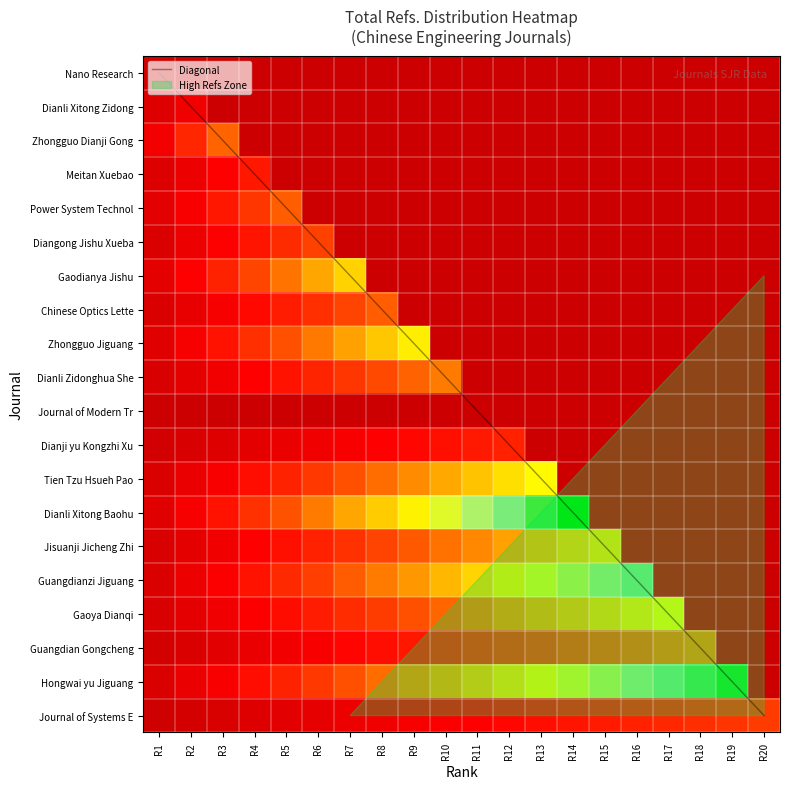

Which series changed the most between R10 and R16?

Dianli Xitong Baohu